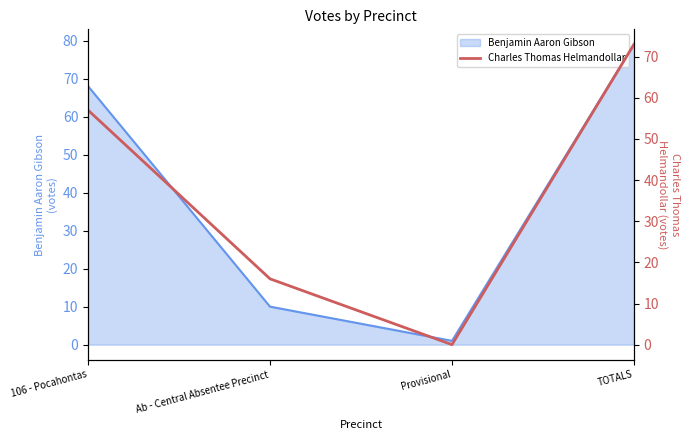

True or false: the data shows 18 at 106 - Pocahontas.

False